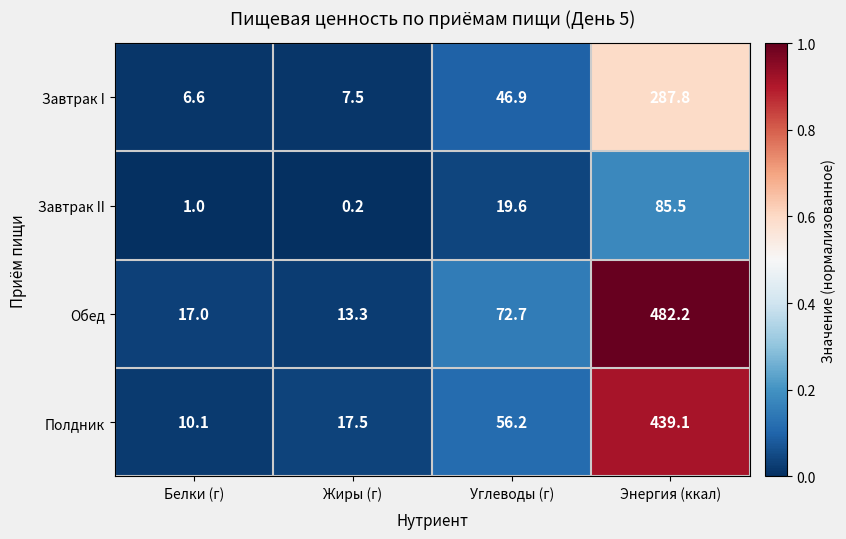

Rank the series by their maximum value, from lowest to highest.

Завтрак II, Завтрак I, Полдник, Обед